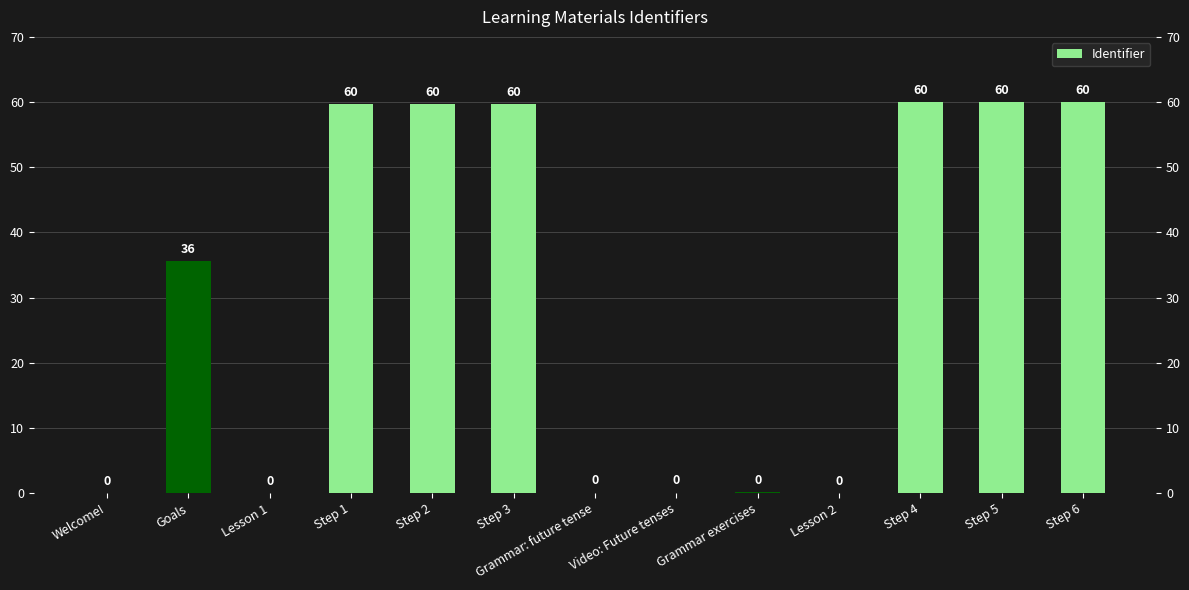

How many bars are there in total?

13